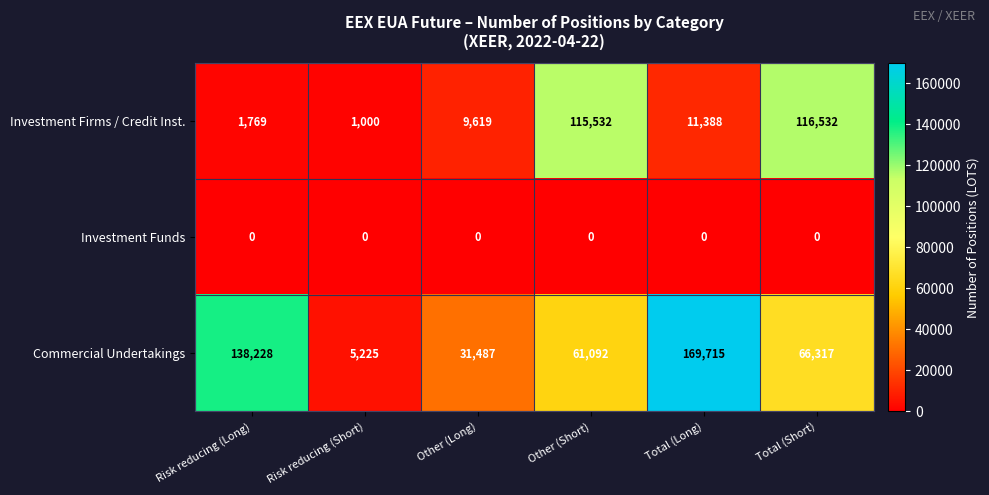

Rank the series by their average value, from highest to lowest.

Commercial Undertakings, Investment Firms / Credit Inst., Investment Funds